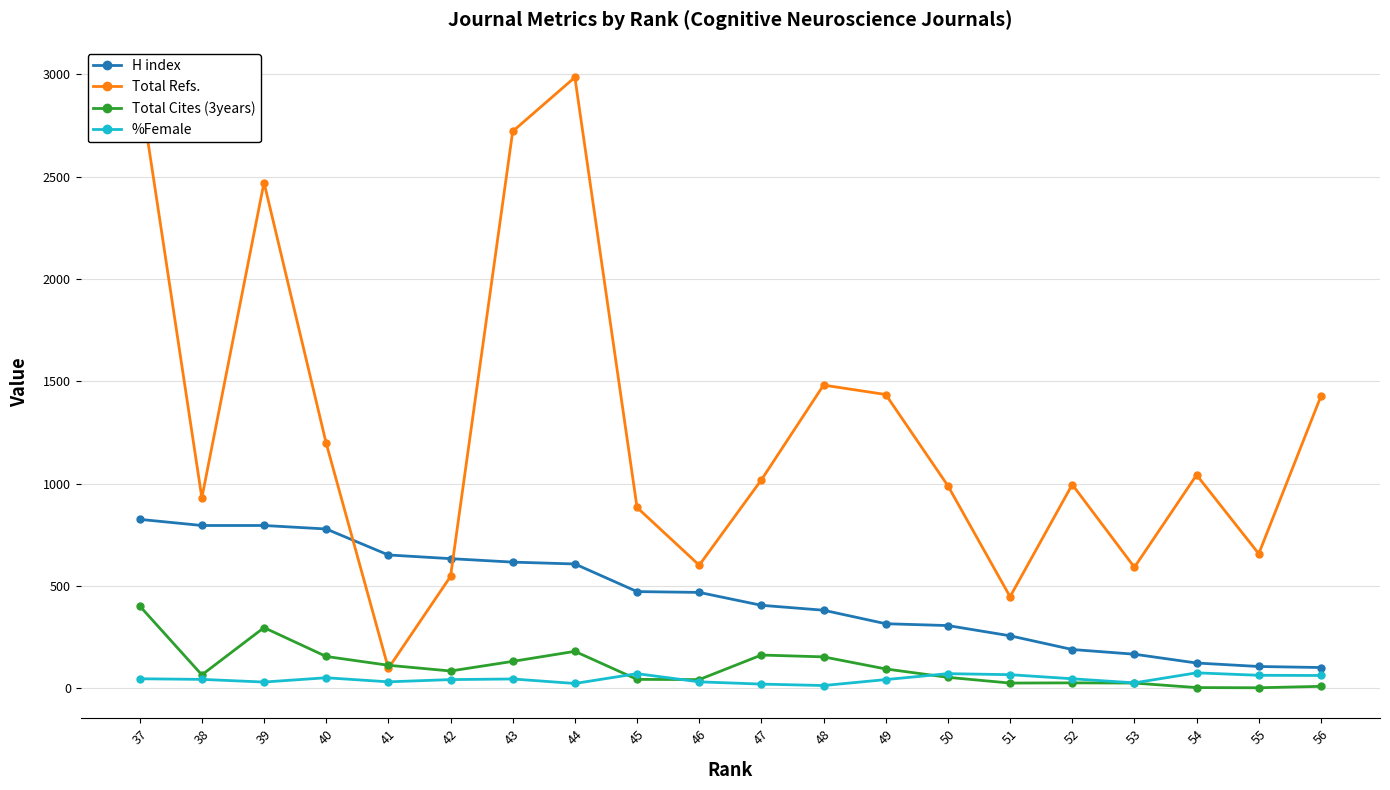

What is the difference between the maximum and minimum values in the %Female series?

62